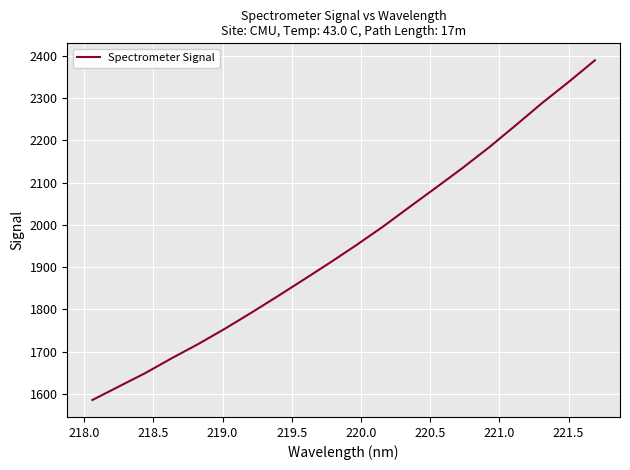

What is the maximum value shown in the chart?

2389.7